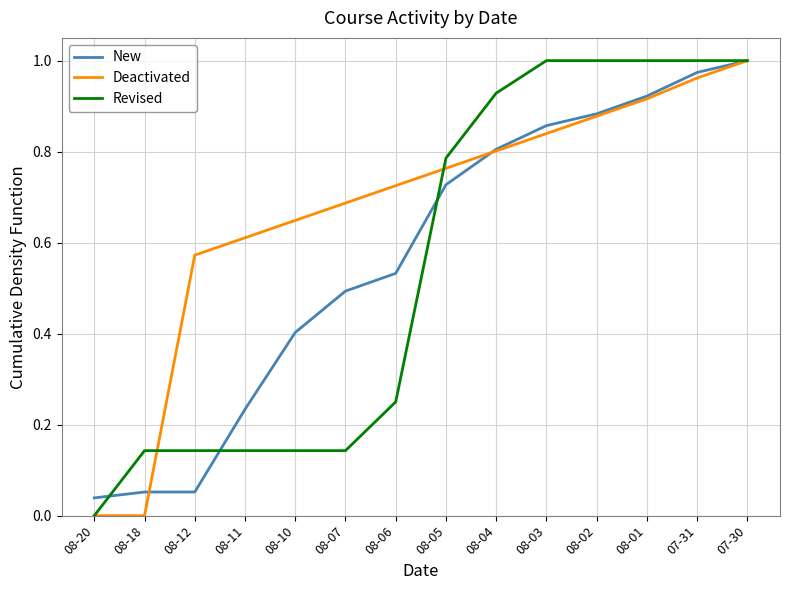

Rank the series at 08-10 from lowest to highest value.

Revised, New, Deactivated